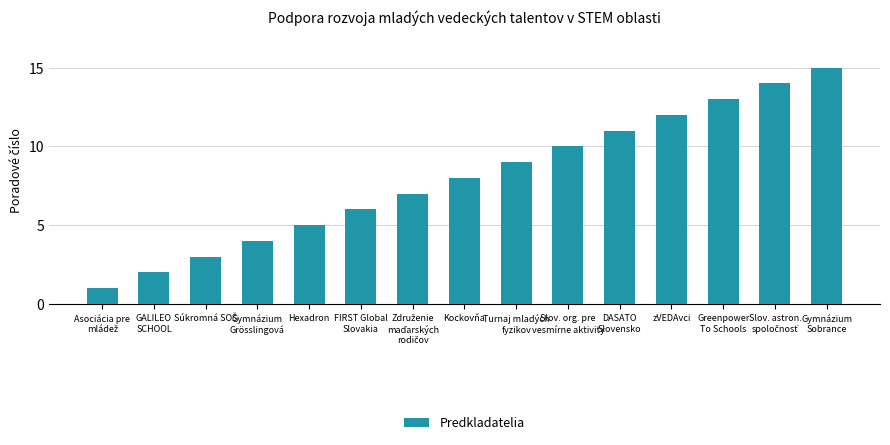

Reading left to right, list all the values displayed in this chart.

1	2	3	4	5	6	7	8	9	10	11	12	13	14	15